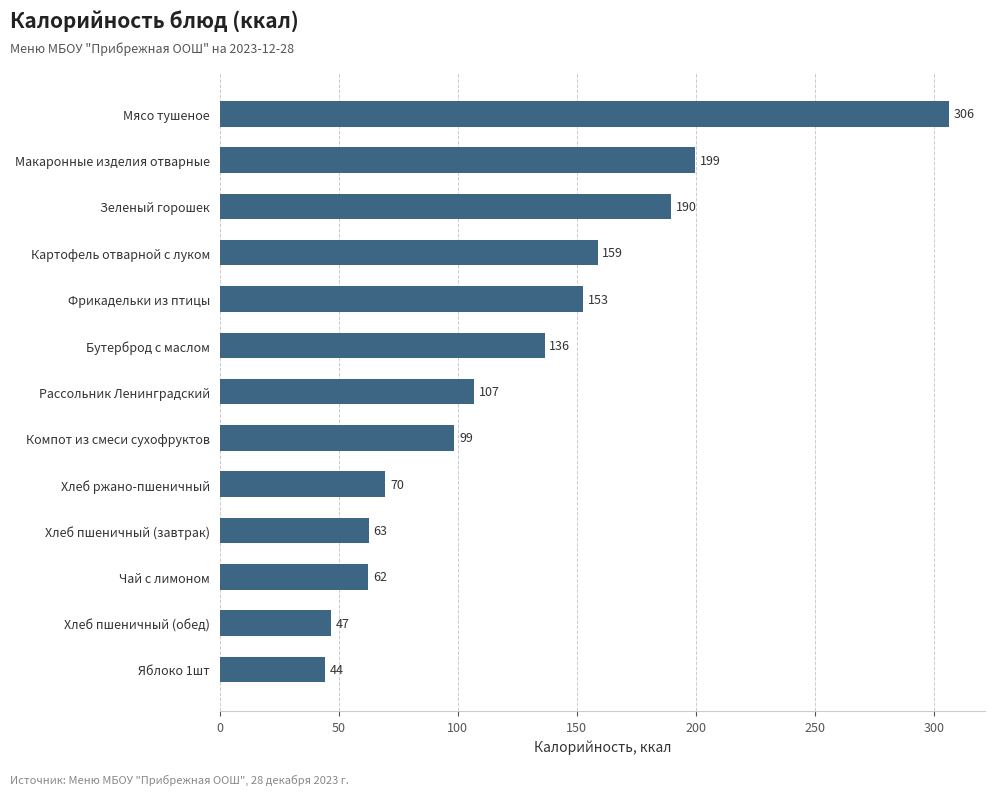

List the labels in order of value, smallest first.

Яблоко 1шт, Хлеб пшеничный (обед), Чай с лимоном, Хлеб пшеничный (завтрак), Хлеб ржано-пшеничный, Компот из смеси сухофруктов, Рассольник Ленинградский, Бутерброд с маслом, Фрикадельки из птицы, Картофель отварной с луком, Зеленый горошек, Макаронные изделия отварные, Мясо тушеное